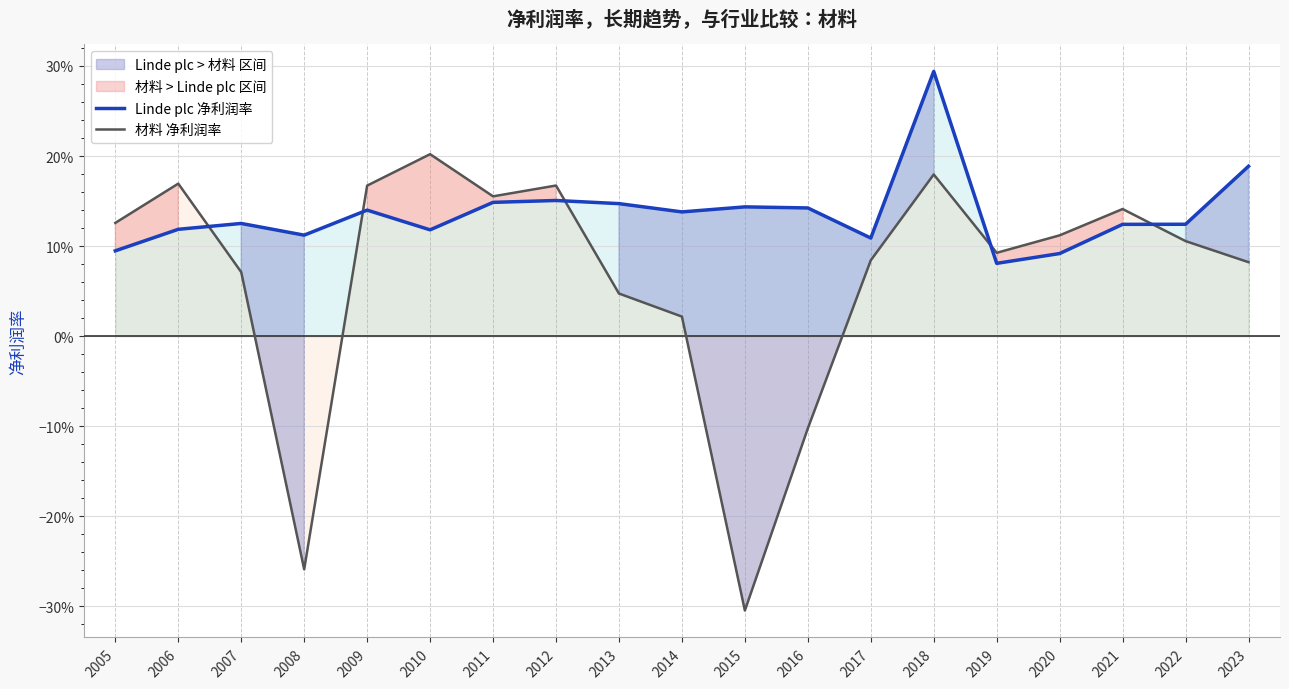

What is the value of the 材料 净利润率 point at the 2nd from the left?

0.2